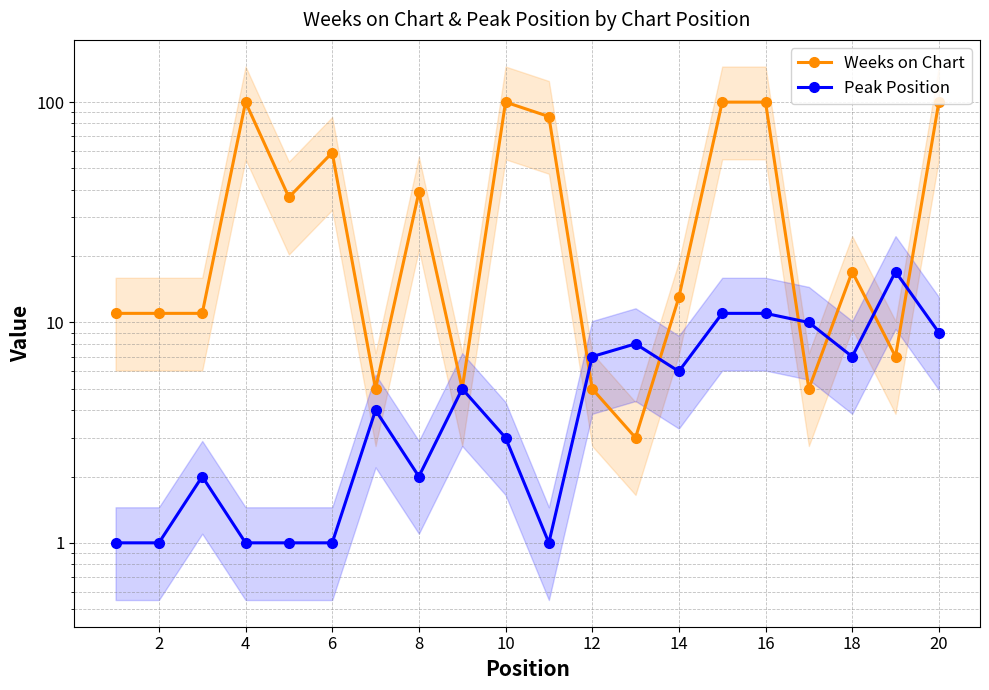

What is the difference between the second highest and minimum values in the Peak Position series?

10